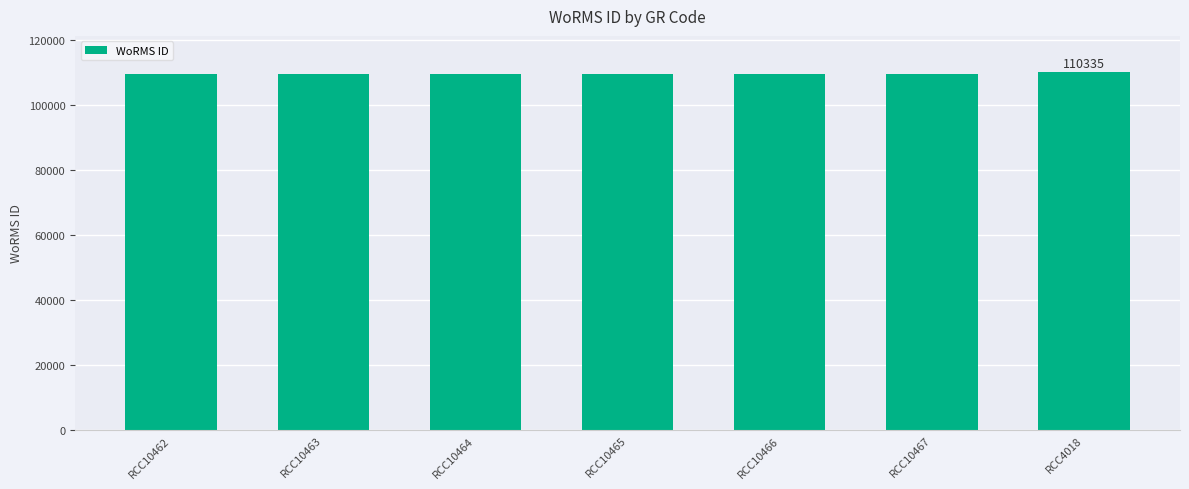

What is the difference between the maximum and minimum values?

790